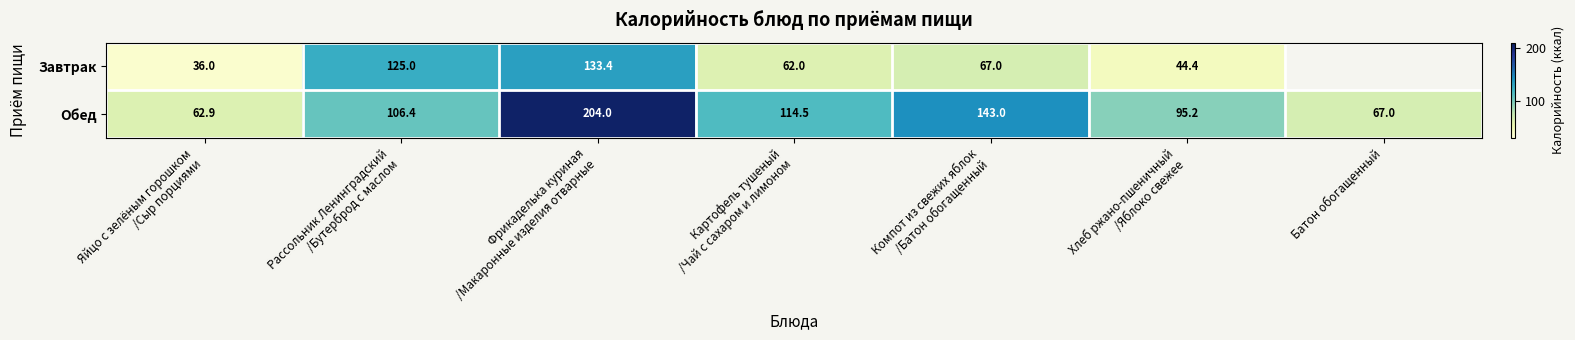

Which label corresponds to the largest value in the chart?

Фрикаделька куриная
/Макаронные изделия отварные